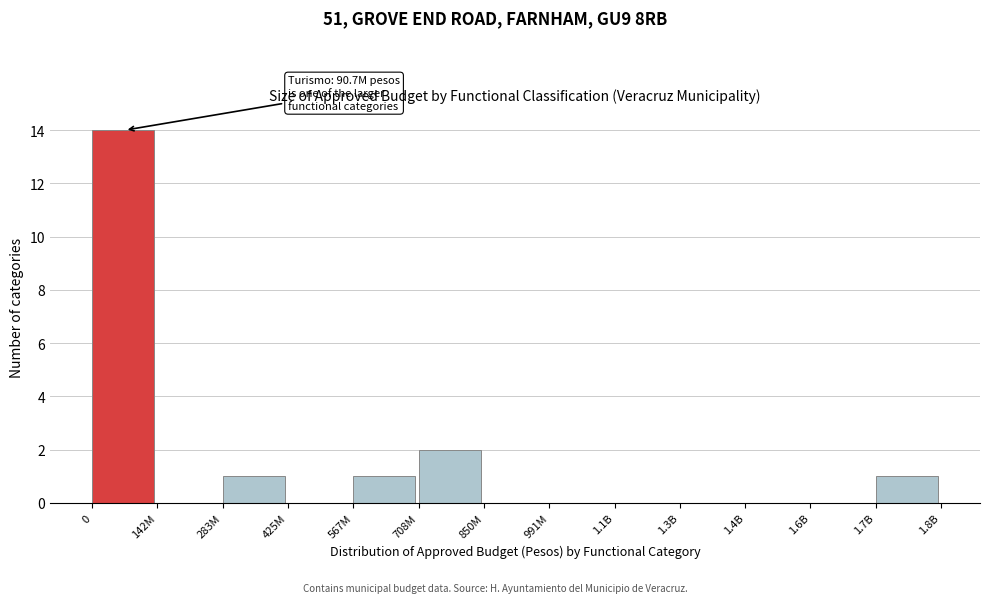

Reading right to left, extract all data points from this chart.

1.7B=1	1.6B=0	1.4B=0	1.3B=0	1.1B=0	991M=0	850M=0	708M=2	567M=1	425M=0	283M=1	142M=0	0=14